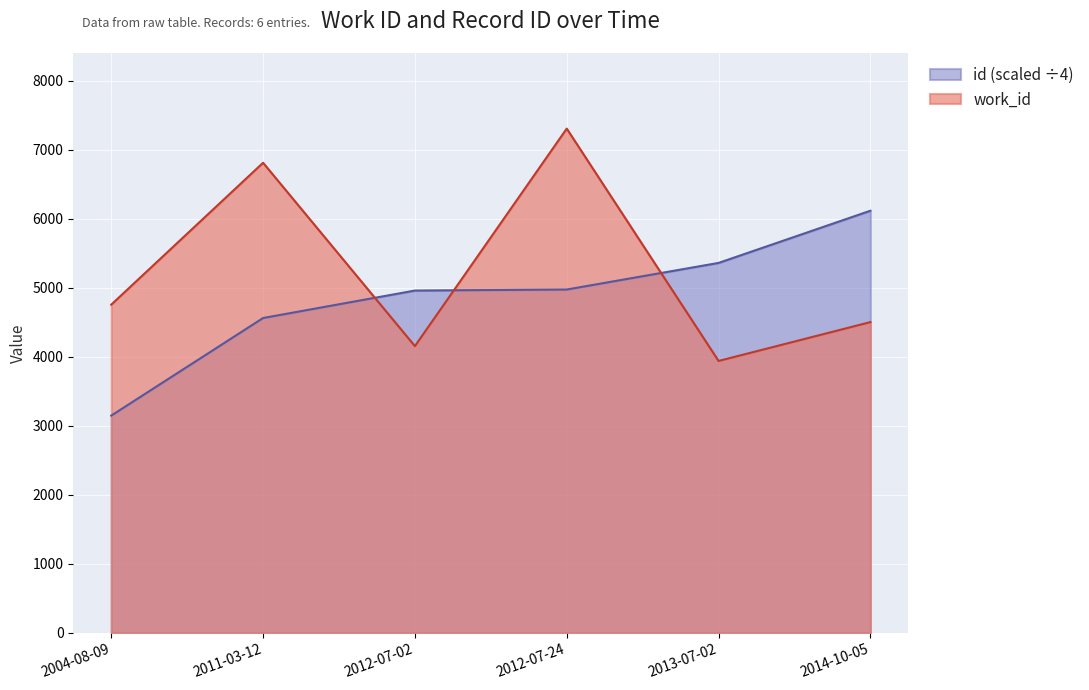

Where does the id series first go above 4973?

2013-07-02